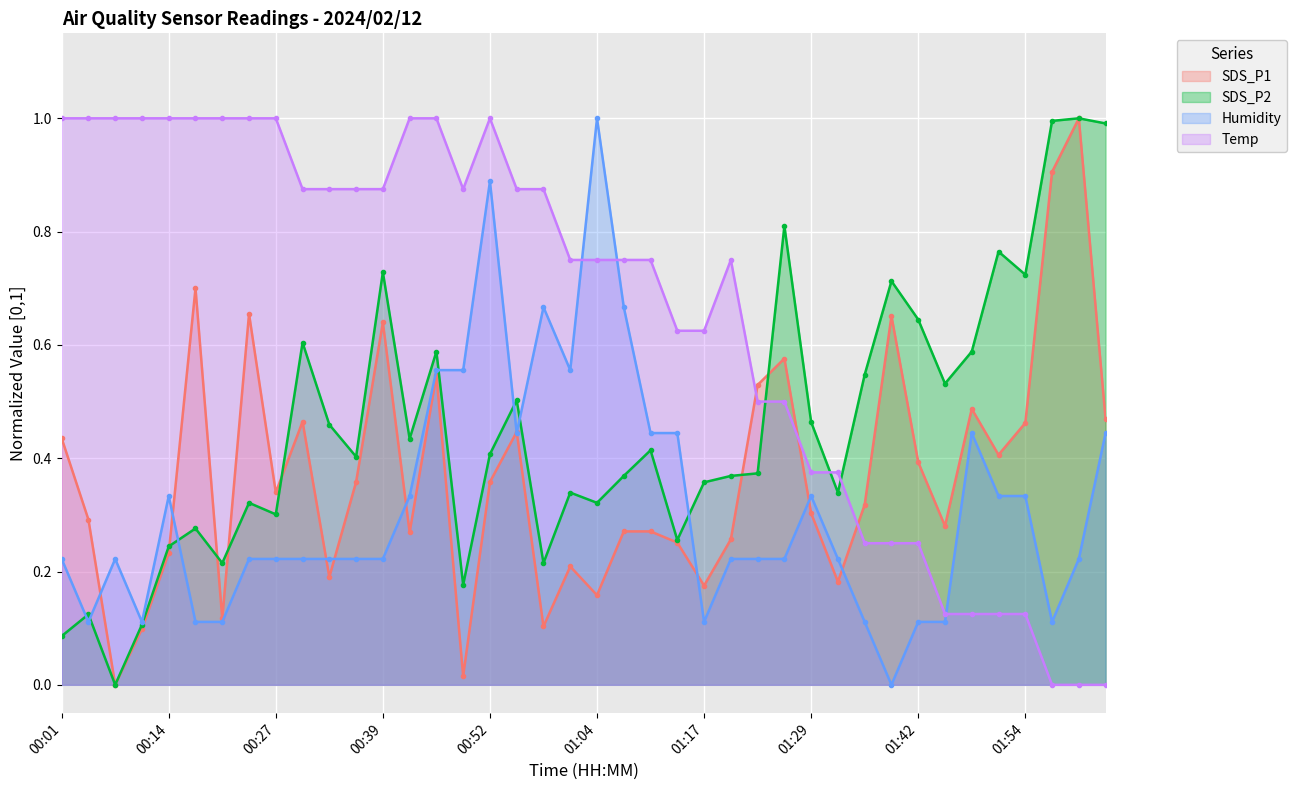

What are all the series names shown in the legend?

SDS_P1, SDS_P2, Humidity, Temp